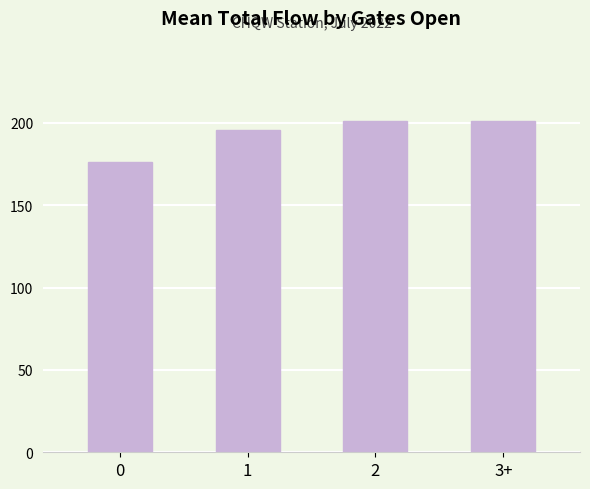

At which label does the data first exceed 201?

2